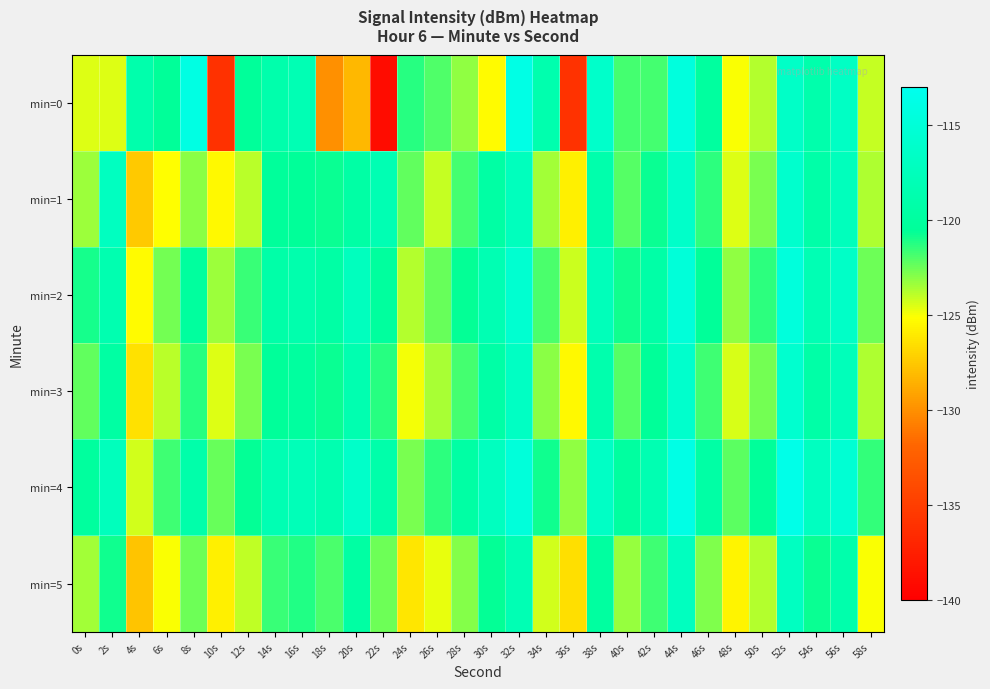

What is the minimum value shown in the chart?

-139.0